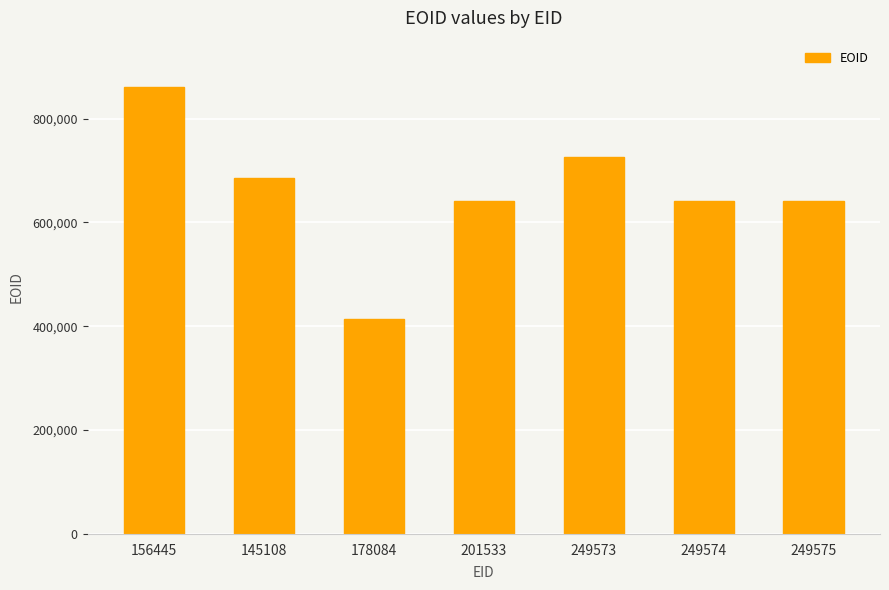

What is the label of the 1st bar from the left?

156445